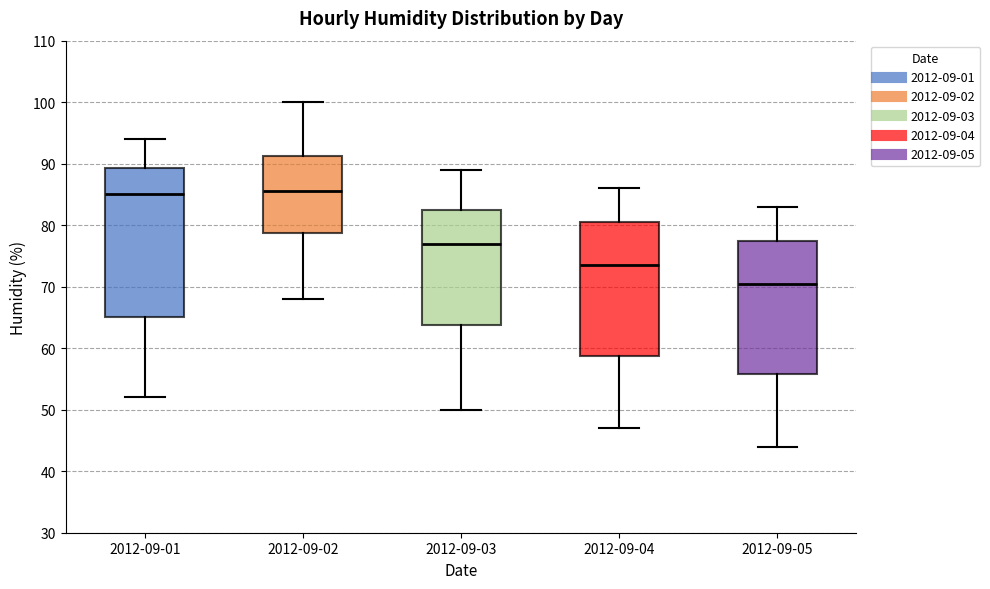

Which box is the tallest, from its lower edge to its upper edge?

2012-09-01